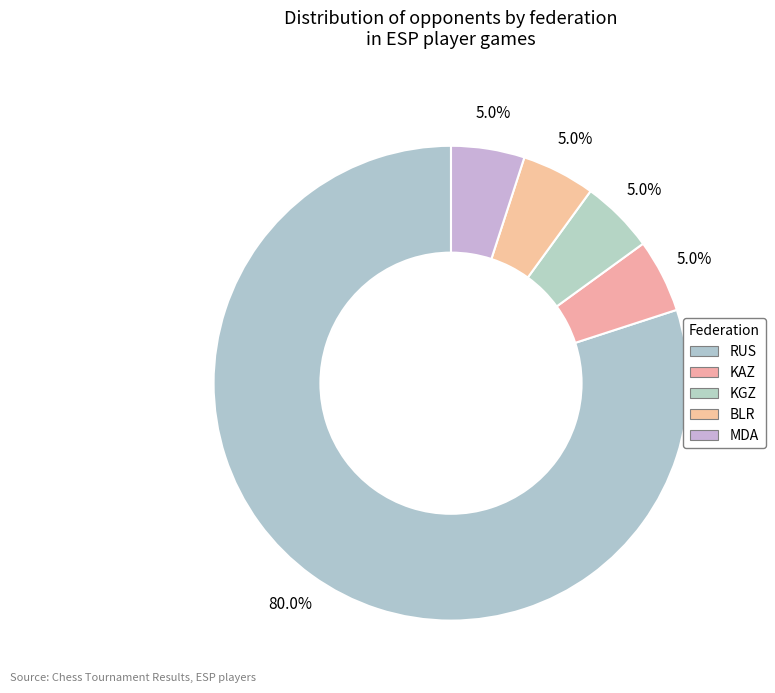

What percentage is NOT represented by RUS?

20.0%